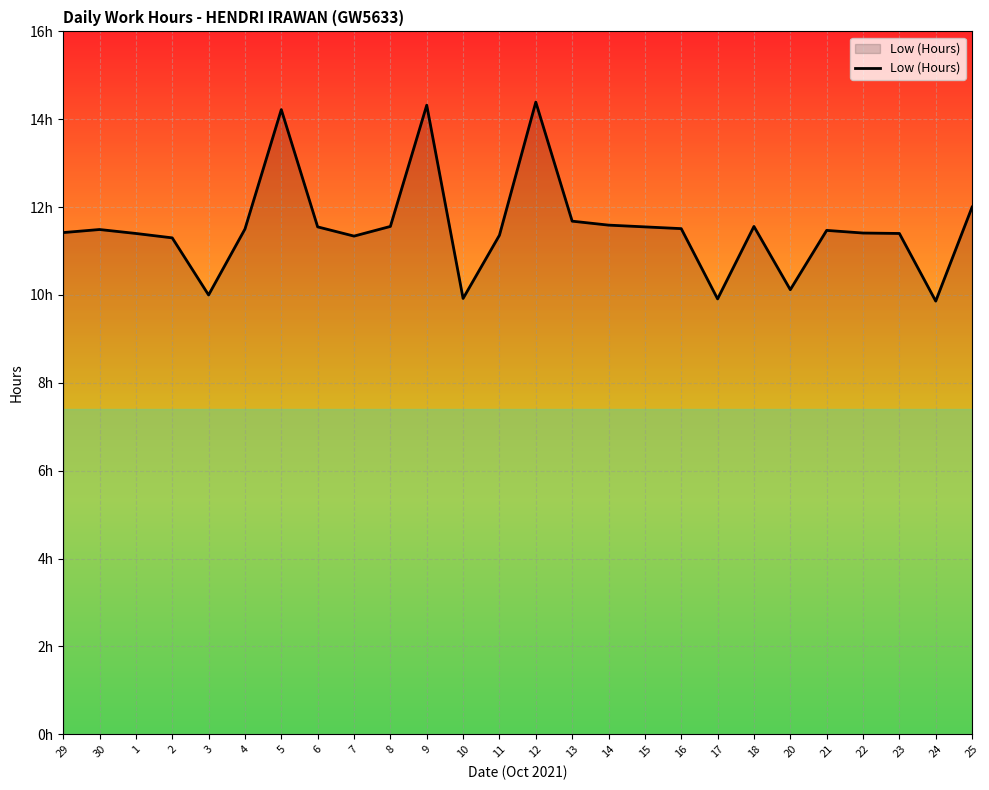

Is this an area chart (filled region under the line)?

Yes